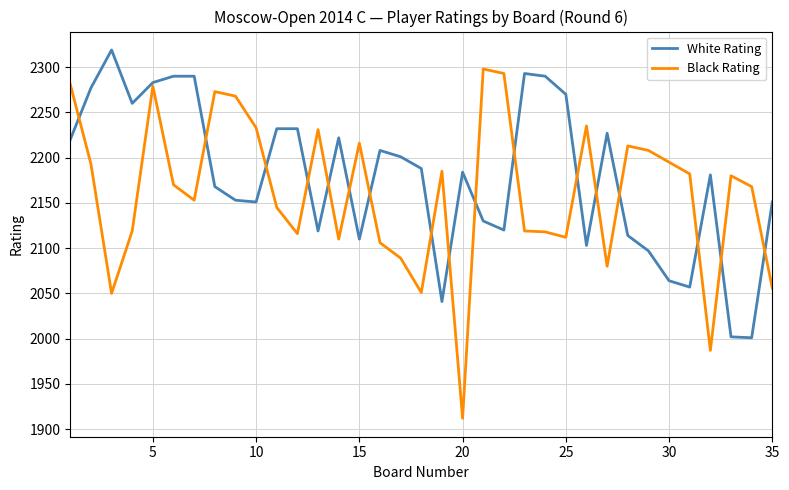

True or false: White Rating and Black Rating intersect in this chart.

True